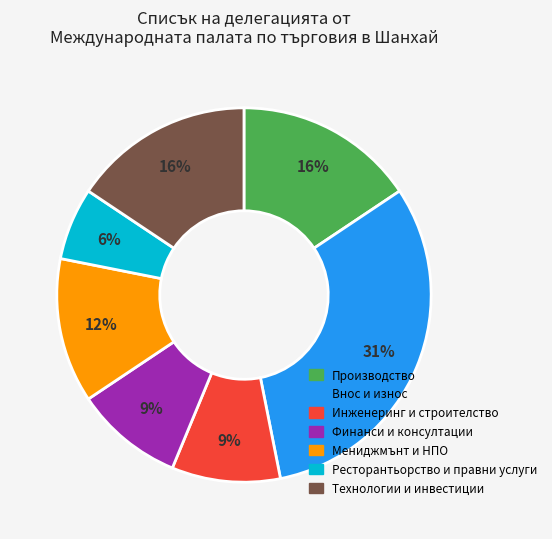

True or false: Технологии и инвестиции accounts for 4% of the total.

False